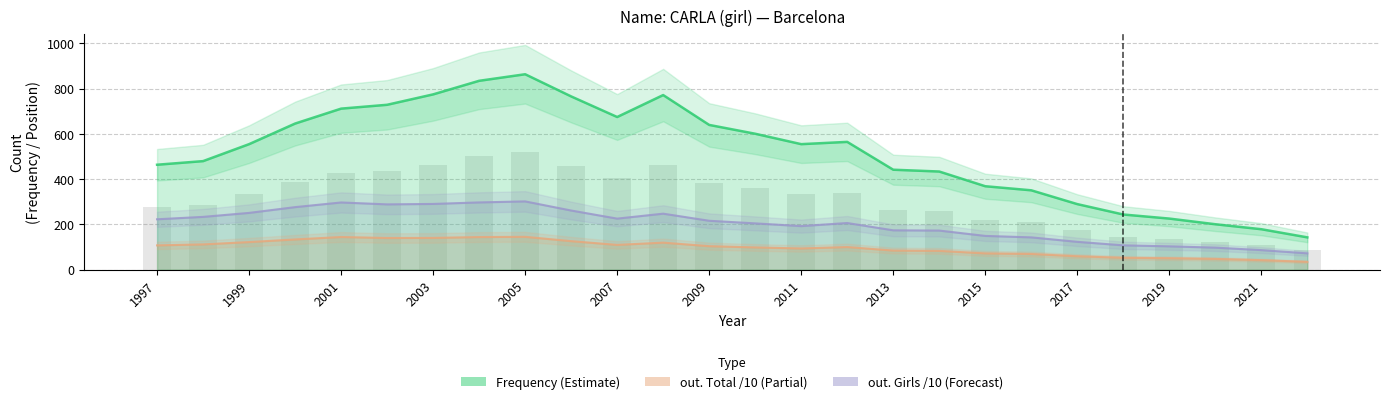

List the series in order of their overall mean, highest first.

Frequency, out. Girls, out. Total